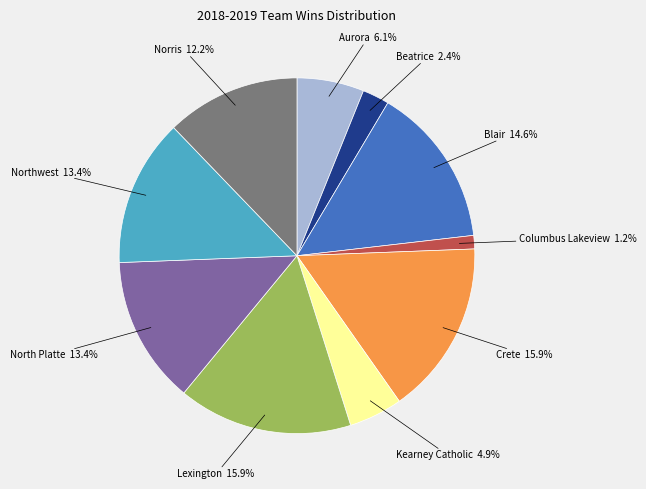

Does any single category account for the majority?

No